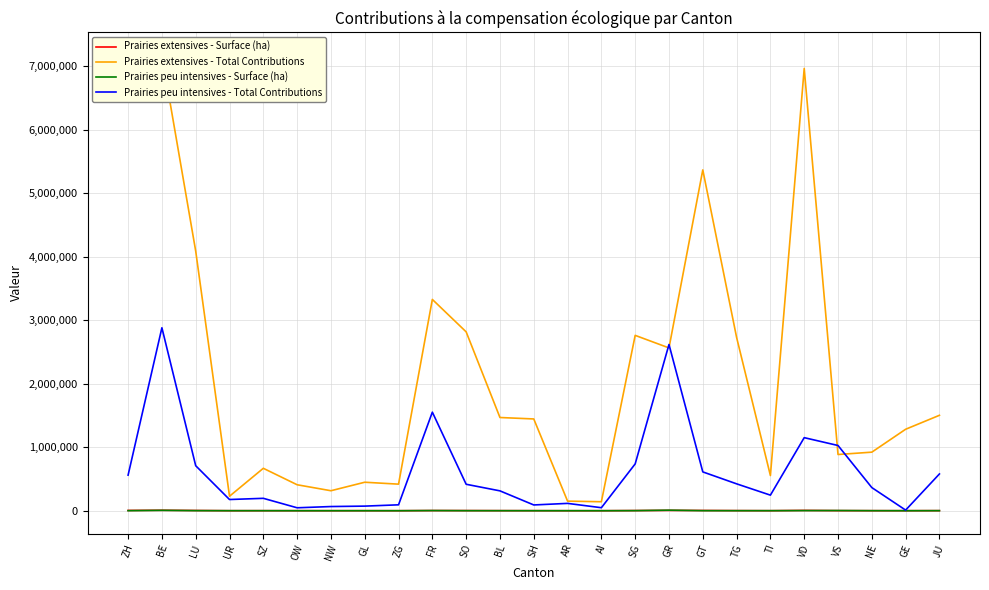

Read the Prairies peu intensives - Total Contributions value at NW.

65848.0